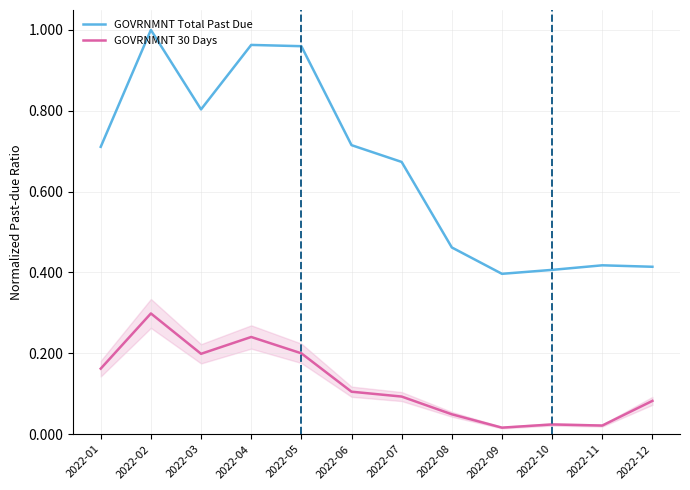

True or false: GOVRNMNT 30 Days and GOVRNMNT Total Past Due cross at least once.

False